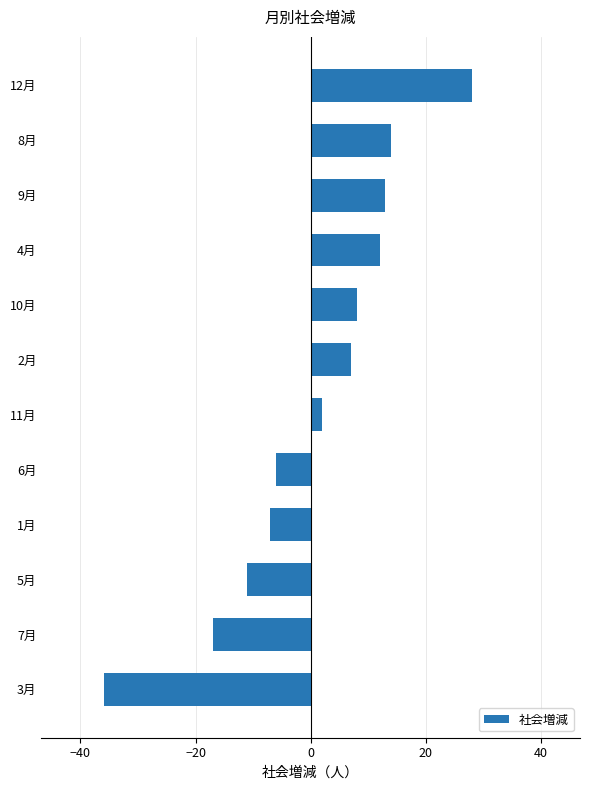

Reading top to bottom, transcribe all the data shown in this chart.

12月=28	8月=14	9月=13	4月=12	10月=8	2月=7	11月=2	6月=-6	1月=-7	5月=-11	7月=-17	3月=-36